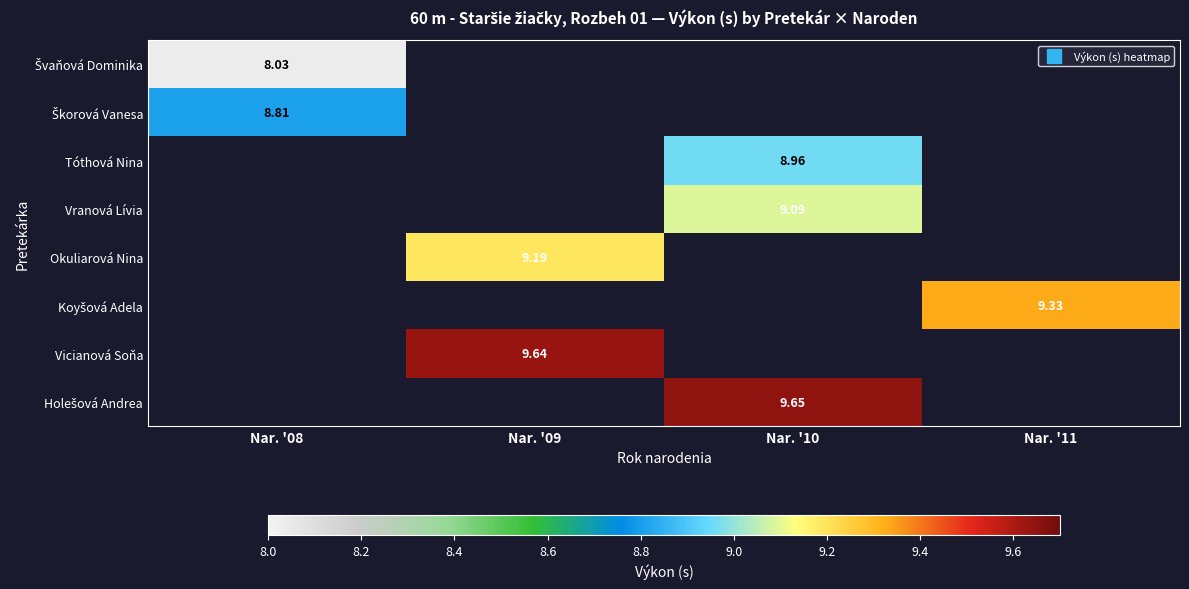

Rank the series by their average value, from lowest to highest.

Švaňová Dominika, Škorová Vanesa, Tóthová Nina, Vranová Lívia, Okuliarová Nina, Koyšová Adela, Vicianová Soňa, Holešová Andrea